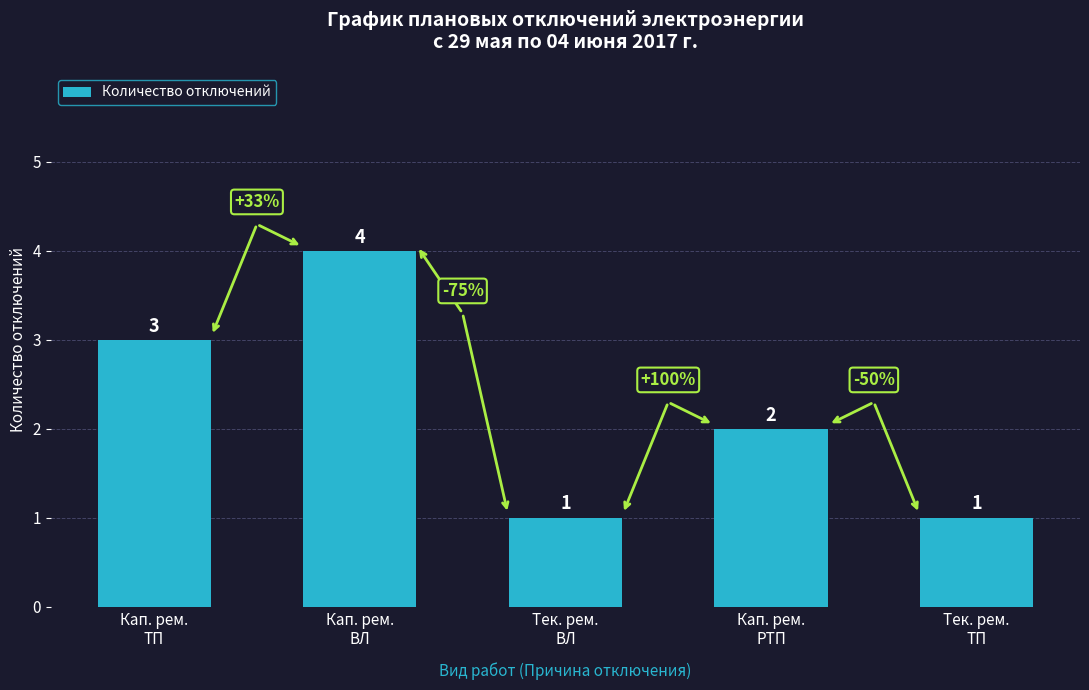

The value at Кап. рем.
ВЛ is 1. True or false?

False